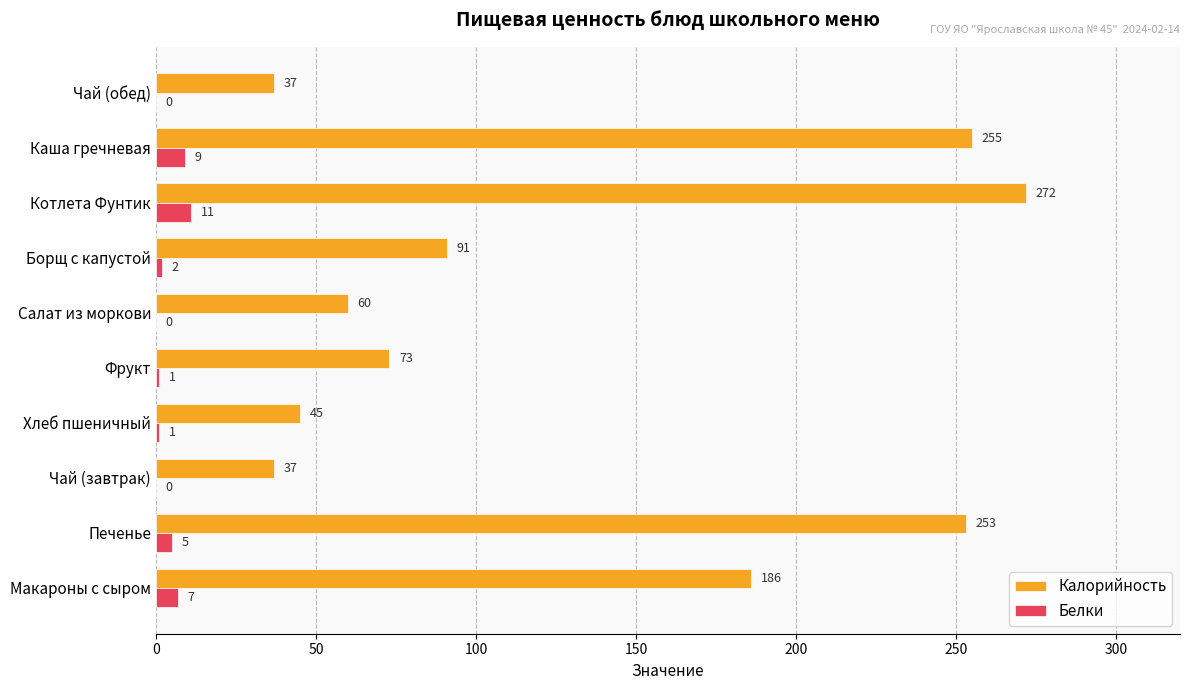

Between Хлеб пшеничный and Салат из моркови, which series saw the biggest shift?

Калорийность